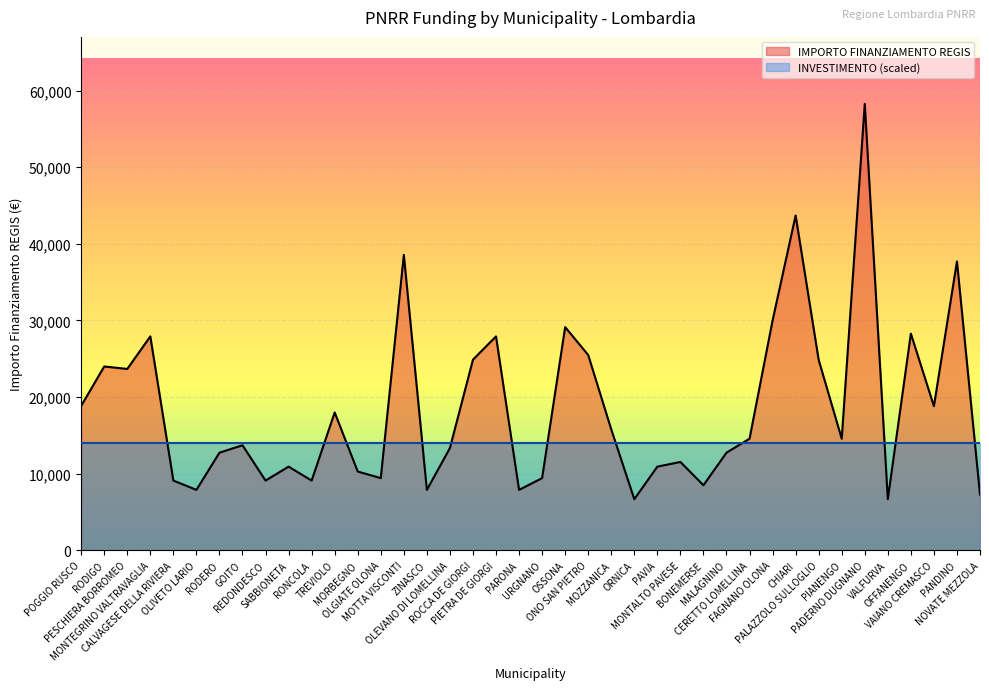

Reading left to right, what are all the values shown in this chart?

POGGIO RUSCO=18854	RODIGO=23996	PESCHIERA BORROMEO=23673	MONTEGRINO VALTRAVAGLIA=27922	CALVAGESE DELLA RIVIERA=9105	OLIVETO LARIO=7891	RODERO=12747	GOITO=13712	REDONDESCO=9105	SABBIONETA=10926	RONCOLA=9105	TREVIOLO=17997	MORBEGNO=10284	OLGIATE OLONA=9427	MOTTA VISCONTI=38565	ZINASCO=7891	OLEVANO DI LOMELLINA=13354	ROCCA DE GIORGI=24887	PIETRA DE GIORGI=27922	PARONA=7891	URGNANO=9427	OSSONA=29136	ONO SAN PIETRO=25494	MOZZANICA=15782	ORNICA=6677	PAVIA=10926	MONTALTO PAVESE=11533	BONEMERSE=8498	MALAGNINO=12747	CERETTO LOMELLINA=14568	FAGNANO OLONA=29995	CHIARI=43707	PALAZZOLO SULLOGLIO=24853	PIANENGO=14568	PADERNO DUGNANO=58272	VALFURVA=6677	OFFANENGO=28281	VAIANO CREMASCO=18817	PANDINO=37708	NOVATE MEZZOLA=7284